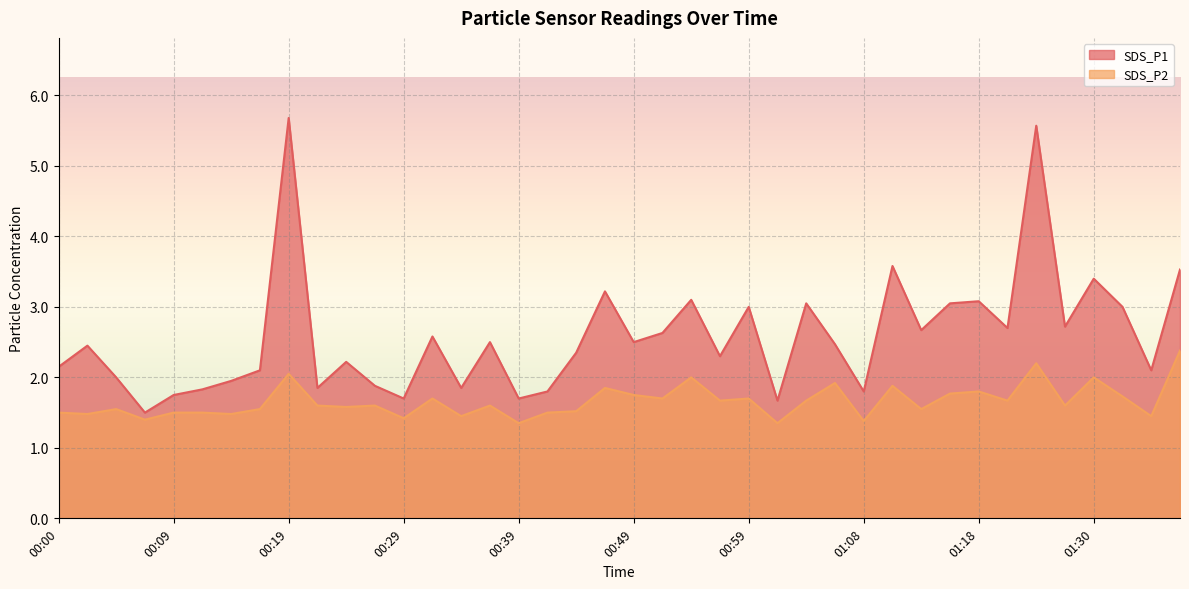

List the series in order of their peak value, lowest first.

SDS_P2, SDS_P1